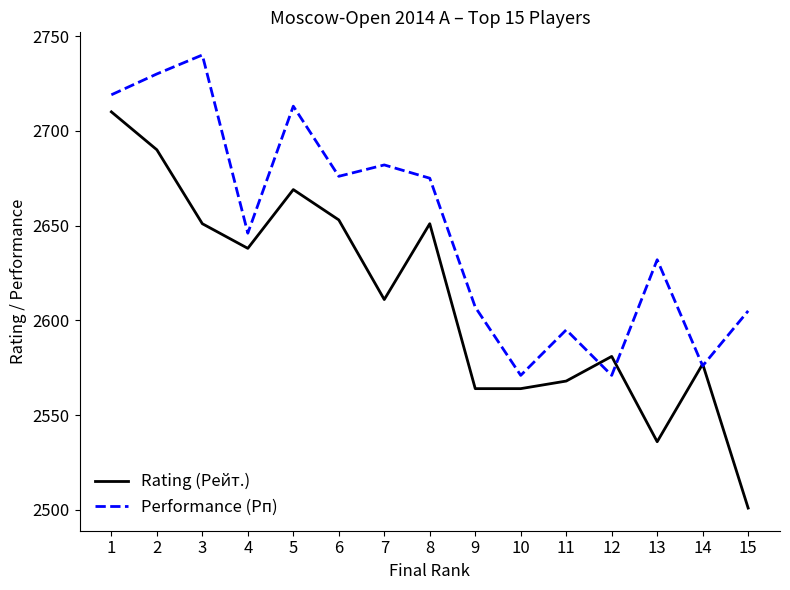

Rank the series at 9 from highest to lowest value.

Performance (Рп), Rating (Рейт.)